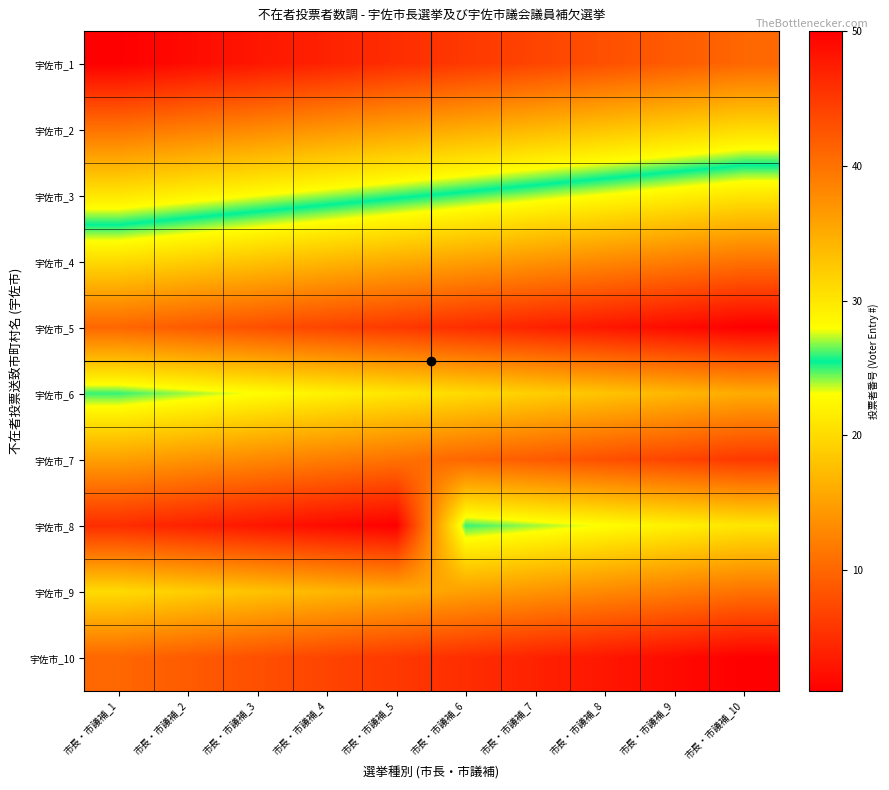

Reading left to right, extract all data points from this chart.

宇佐市_1: 市長・市議補_1=1	市長・市議補_2=2	市長・市議補_3=3	市長・市議補_4=4	市長・市議補_5=5	市長・市議補_6=6	市長・市議補_7=7	市長・市議補_8=8	市長・市議補_9=9	市長・市議補_10=10
宇佐市_2: 市長・市議補_1=11	市長・市議補_2=12	市長・市議補_3=13	市長・市議補_4=14	市長・市議補_5=15	市長・市議補_6=16	市長・市議補_7=17	市長・市議補_8=18	市長・市議補_9=19	市長・市議補_10=20
宇佐市_3: 市長・市議補_1=21	市長・市議補_2=22	市長・市議補_3=23	市長・市議補_4=24	市長・市議補_5=25	市長・市議補_6=26	市長・市議補_7=27	市長・市議補_8=28	市長・市議補_9=29	市長・市議補_10=30
宇佐市_4: 市長・市議補_1=31	市長・市議補_2=32	市長・市議補_3=33	市長・市議補_4=34	市長・市議補_5=35	市長・市議補_6=36	市長・市議補_7=37	市長・市議補_8=38	市長・市議補_9=39	市長・市議補_10=40
宇佐市_5: 市長・市議補_1=41	市長・市議補_2=42	市長・市議補_3=43	市長・市議補_4=44	市長・市議補_5=45	市長・市議補_6=46	市長・市議補_7=47	市長・市議補_8=48	市長・市議補_9=49	市長・市議補_10=50
宇佐市_6: 市長・市議補_1=26	市長・市議補_2=27	市長・市議補_3=28	市長・市議補_4=29	市長・市議補_5=30	市長・市議補_6=31	市長・市議補_7=32	市長・市議補_8=33	市長・市議補_9=34	市長・市議補_10=35
宇佐市_7: 市長・市議補_1=36	市長・市議補_2=37	市長・市議補_3=38	市長・市議補_4=39	市長・市議補_5=40	市長・市議補_6=41	市長・市議補_7=42	市長・市議補_8=43	市長・市議補_9=44	市長・市議補_10=45
宇佐市_8: 市長・市議補_1=46	市長・市議補_2=47	市長・市議補_3=48	市長・市議補_4=49	市長・市議補_5=50	市長・市議補_6=26	市長・市議補_7=27	市長・市議補_8=28	市長・市議補_9=29	市長・市議補_10=30
宇佐市_9: 市長・市議補_1=31	市長・市議補_2=32	市長・市議補_3=33	市長・市議補_4=34	市長・市議補_5=35	市長・市議補_6=36	市長・市議補_7=37	市長・市議補_8=38	市長・市議補_9=39	市長・市議補_10=40
宇佐市_10: 市長・市議補_1=41	市長・市議補_2=42	市長・市議補_3=43	市長・市議補_4=44	市長・市議補_5=45	市長・市議補_6=46	市長・市議補_7=47	市長・市議補_8=48	市長・市議補_9=49	市長・市議補_10=50